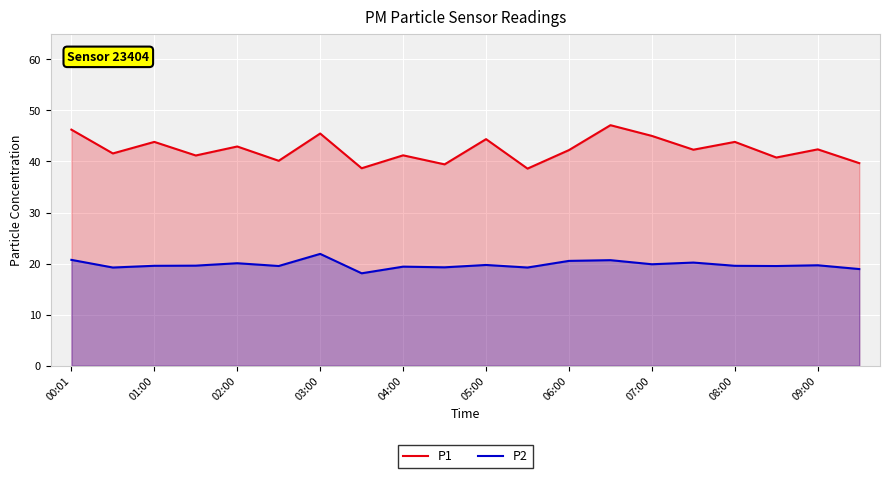

How many lines are shown in the chart?

2